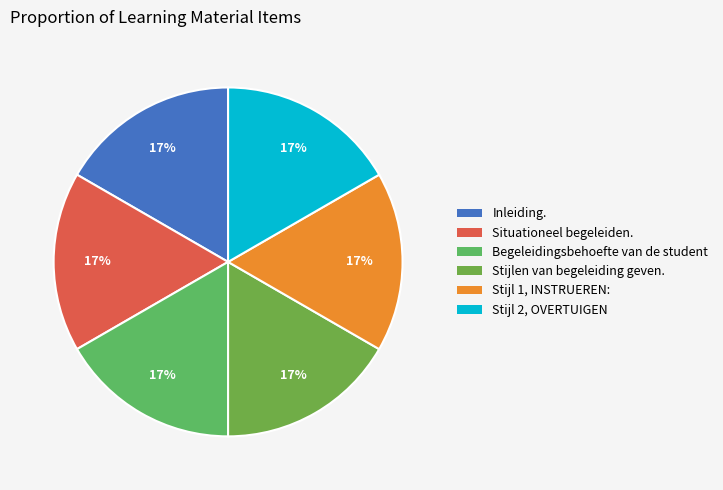

Which category has the biggest portion of the pie?

Stijl 2, OVERTUIGEN